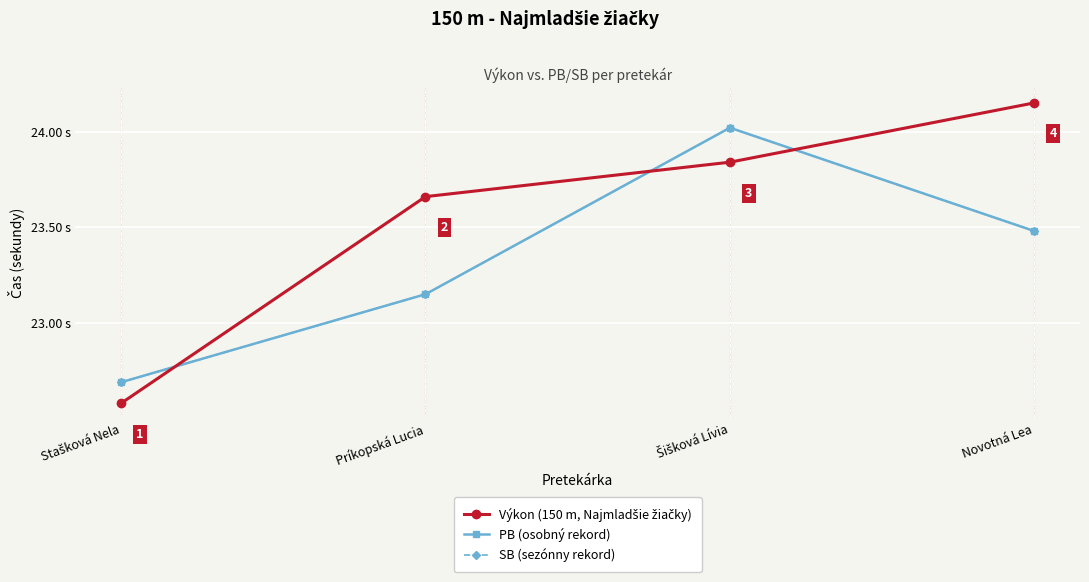

Reading left to right, transcribe all the data shown in this chart.

Výkon (150 m, Najmladšie žiačky): 22.6	23.7	23.8	24.1
PB (osobný rekord): 22.7	23.1	24.0	23.5
SB (sezónny rekord): 22.7	23.1	24.0	23.5